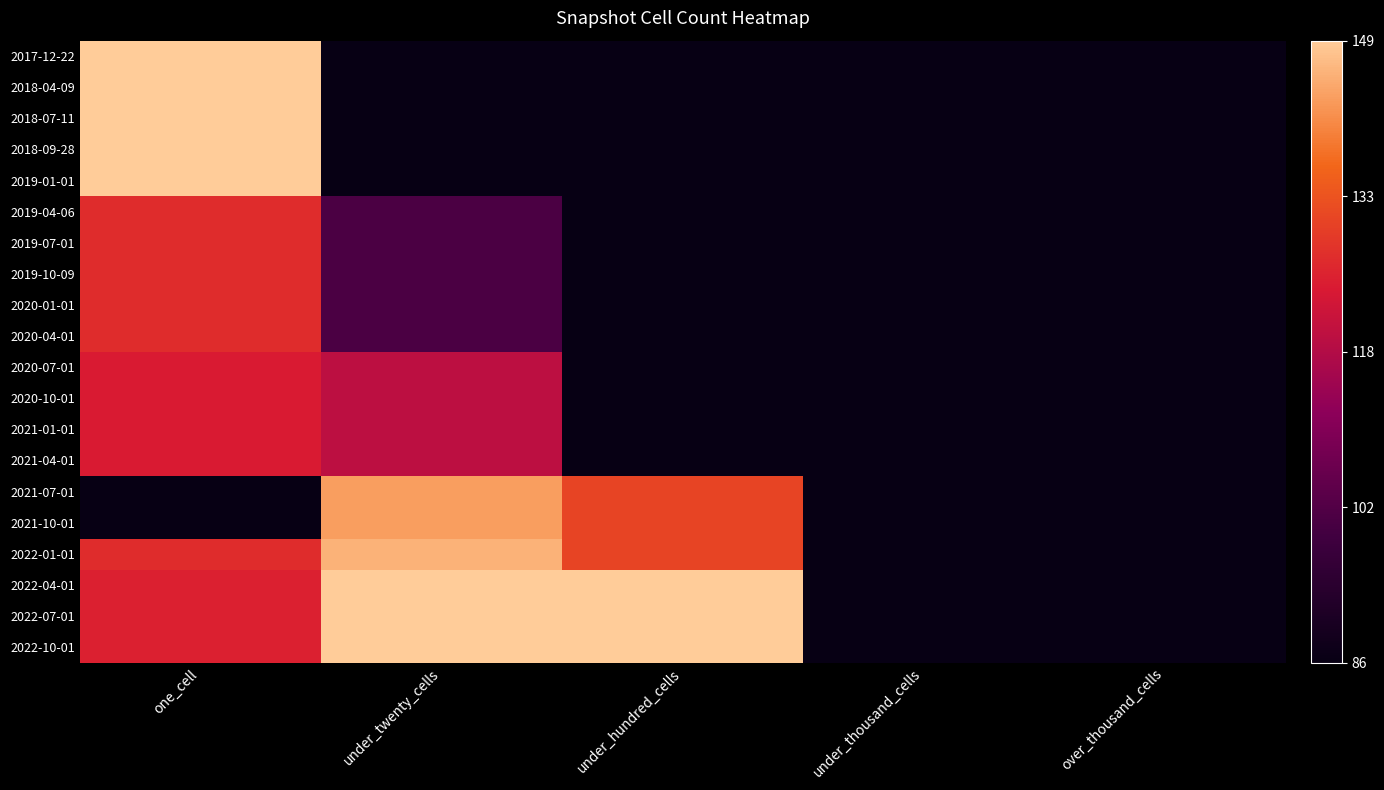

At how many categories does at least one series exceed 0?

3